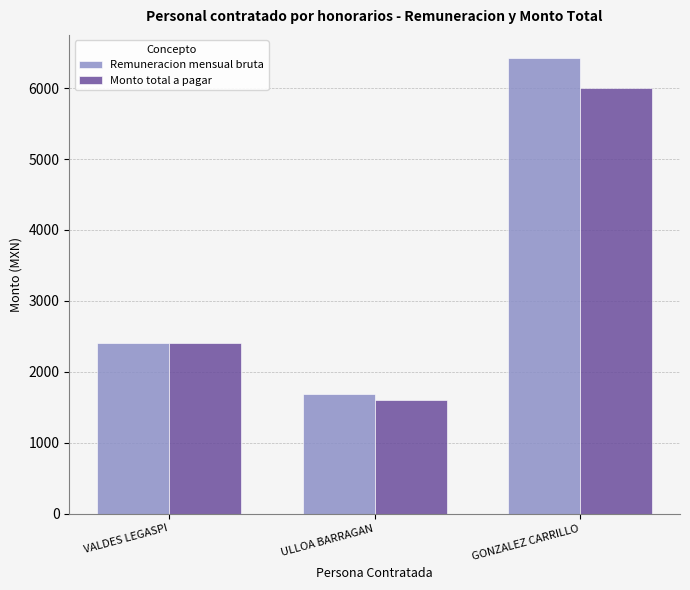

Which series has the widest spread of values?

Remuneracion mensual bruta